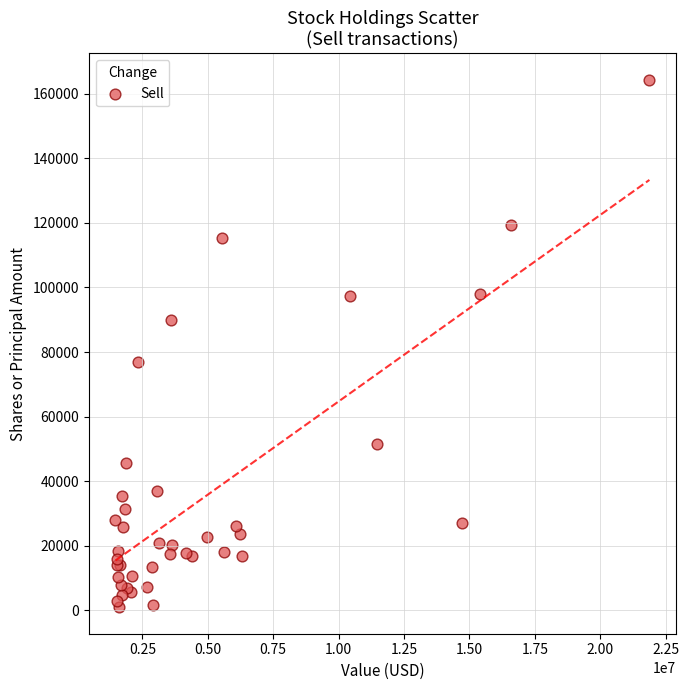

What Y value in the scatter plot is closest to 82617?

77053